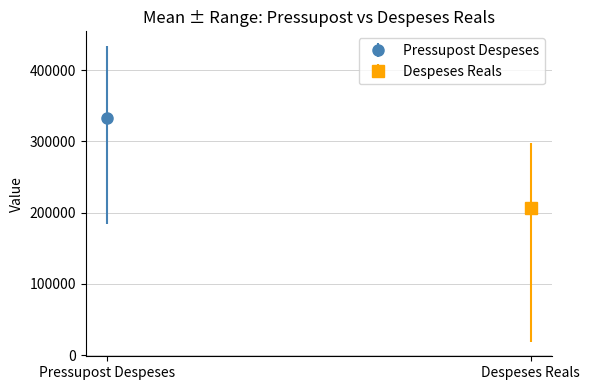

Reading right to left, transcribe all the data shown in this chart.

Pressupost Despeses: 184472.0	306346.0	280043.0	419038.0	433737.0	405087.0	302574.0
Despeses Reals: 19028.3	163343.7	164856.5	226837.9	297353.9	289447.7	281832.7